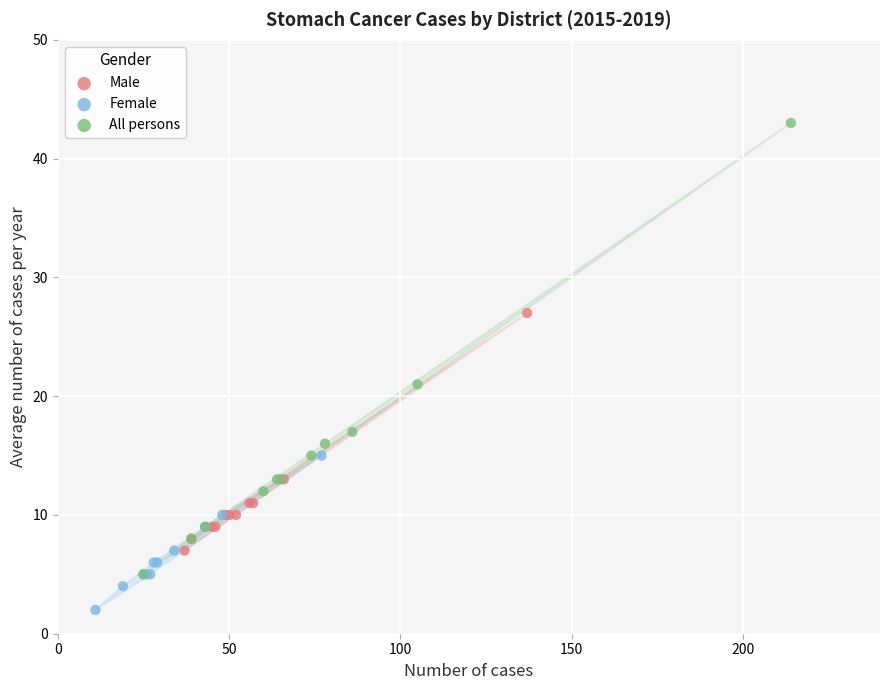

Which series has the largest Y range (max minus min)?

All persons